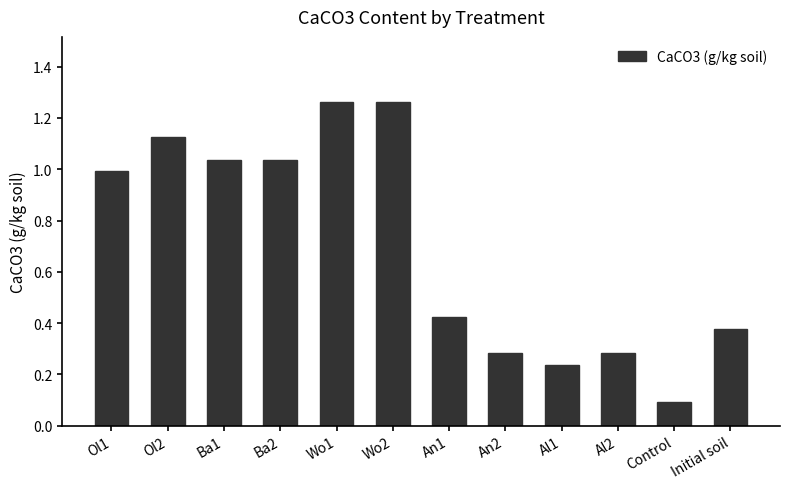

What is the sum of the values at Initial soil and An1?

0.8